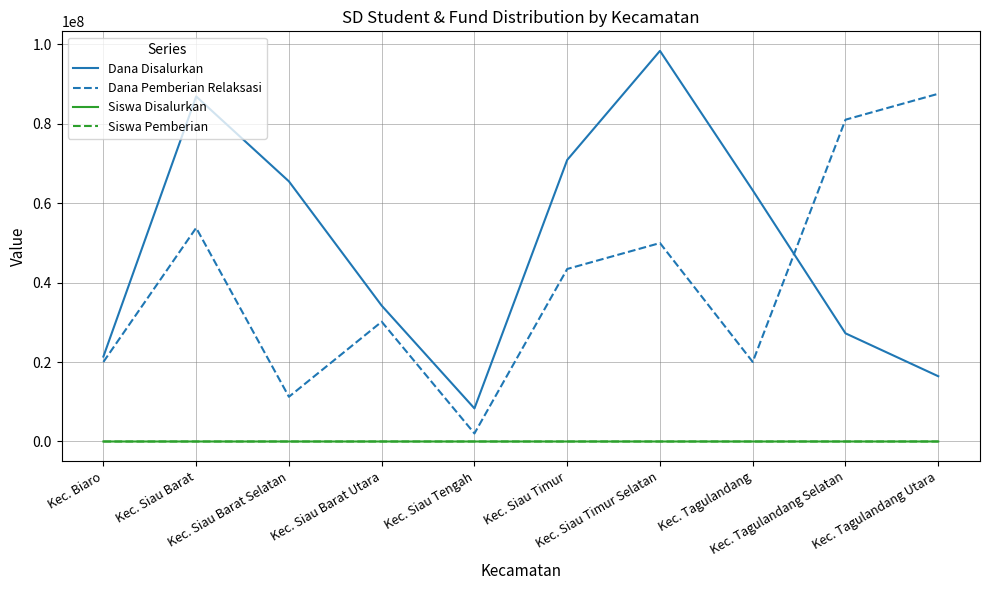

What are all the series names shown in the legend?

Dana Disalurkan, Dana Pemberian Relaksasi, Siswa Disalurkan, Siswa Pemberian